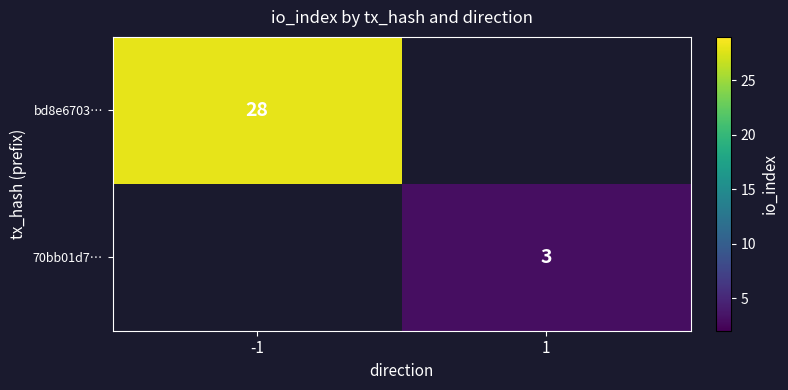

The bd8e6703… series shows 38 at -1. True or false?

False